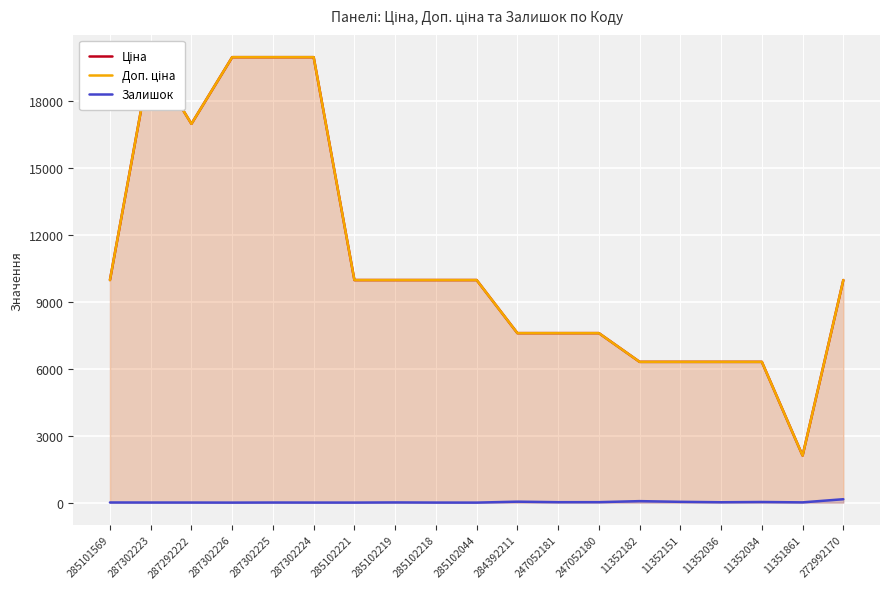

How many lines are shown in the chart?

3